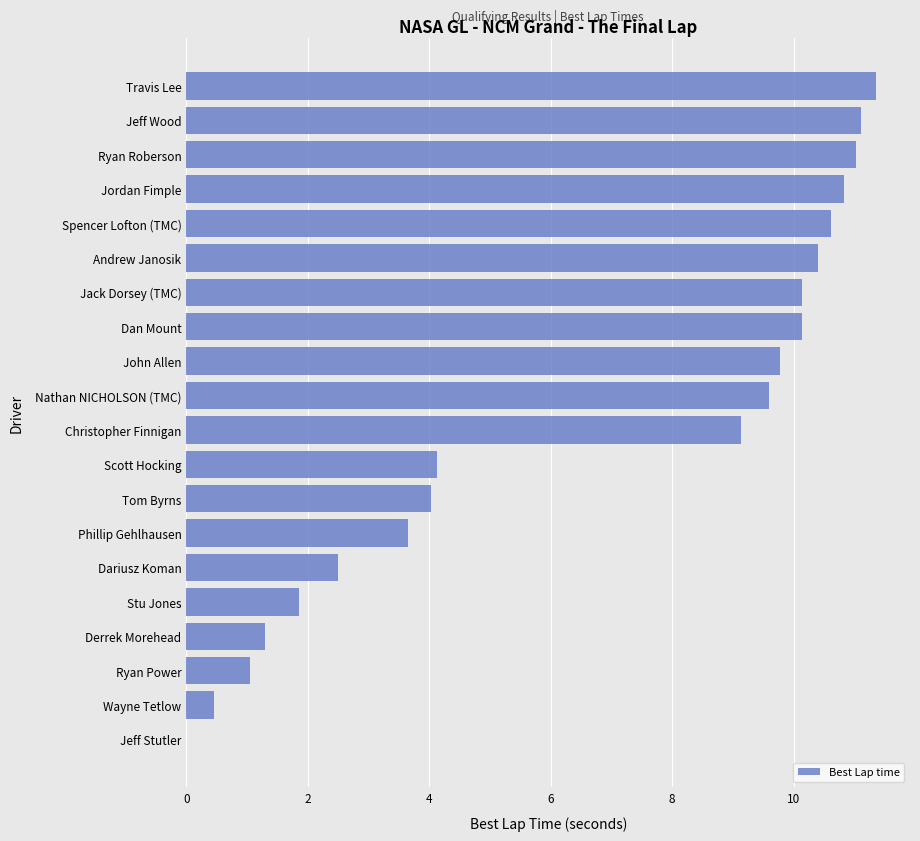

Does the chart contain stacked bars?

No